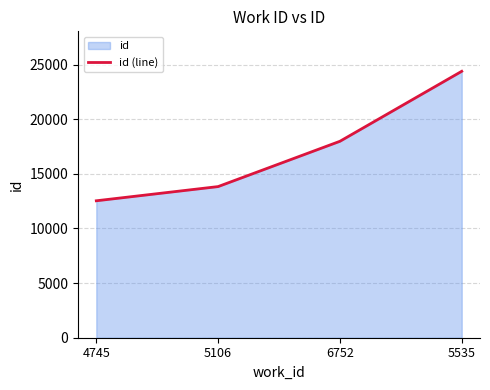

What is the value of the 2nd point from the left?

13833